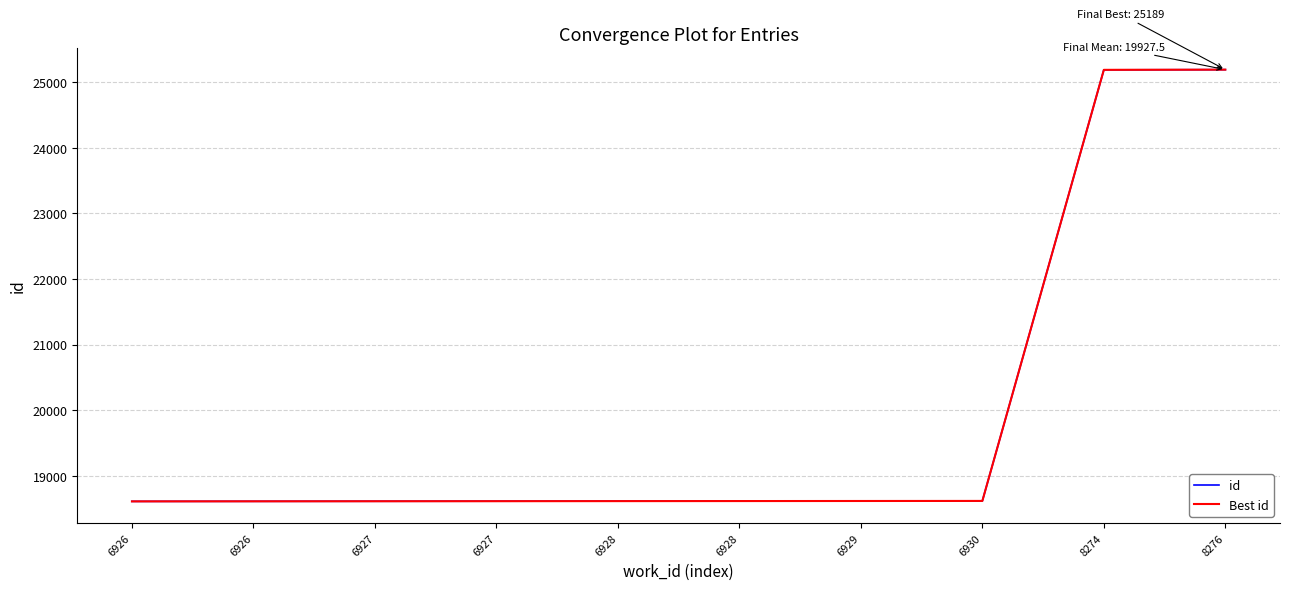

At which label does id reach its peak?

8276